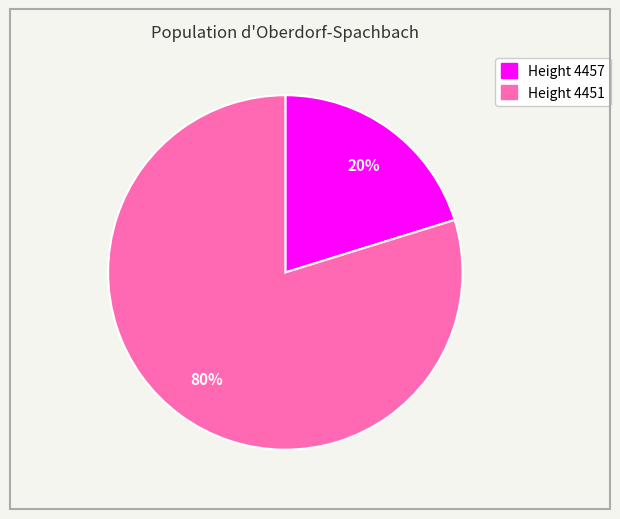

How many segments does this pie chart have?

2